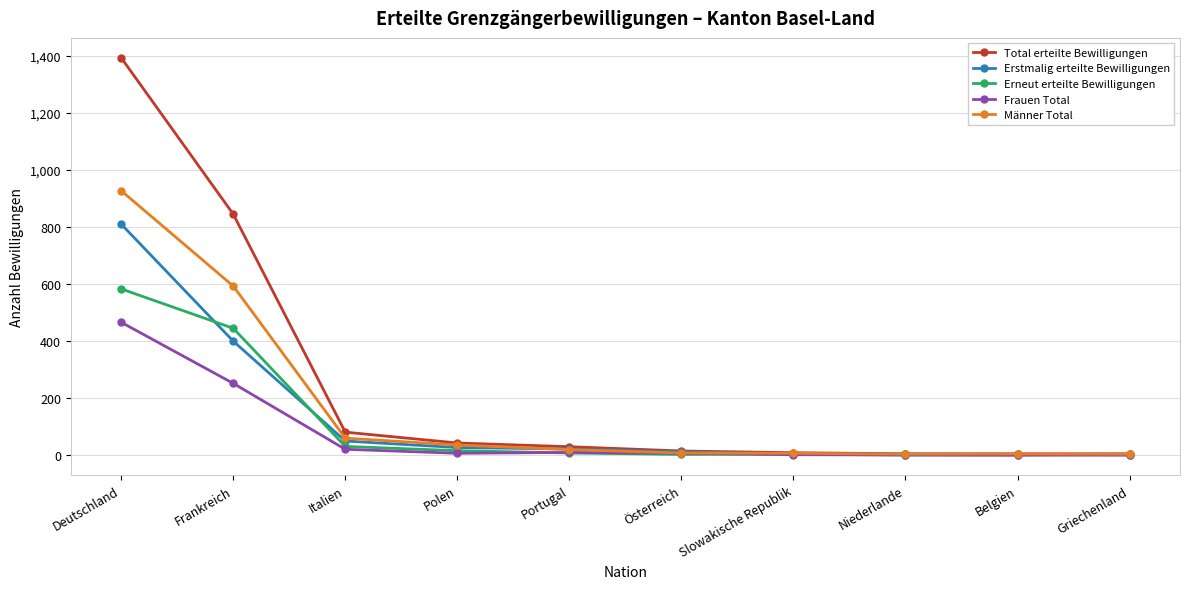

What is the label of the 6th point from the left?

Österreich